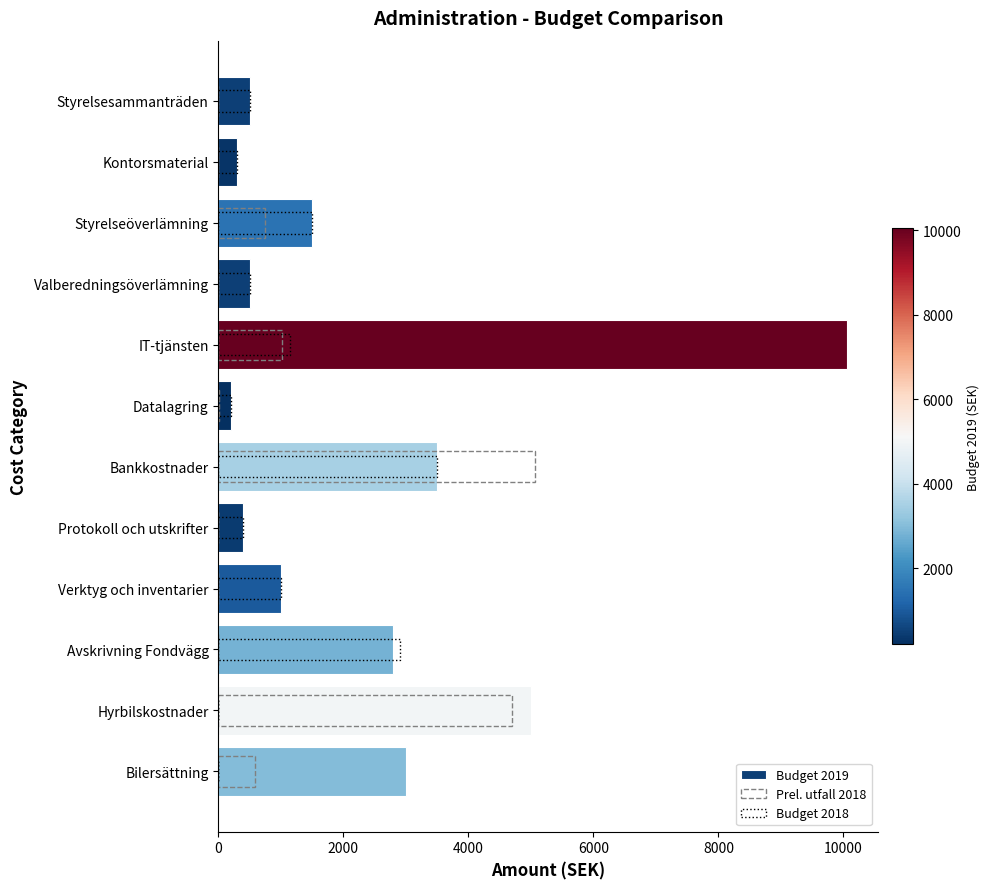

What is the greatest value displayed?

10050.0